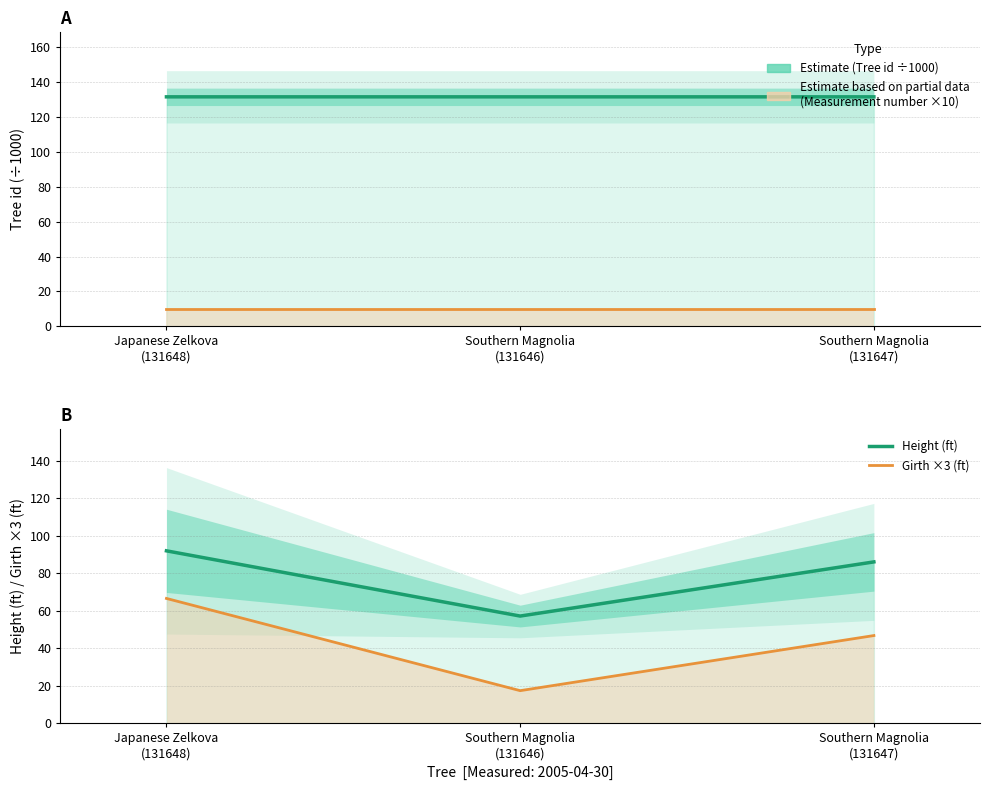

What is the minimum value shown in the chart?

10.0